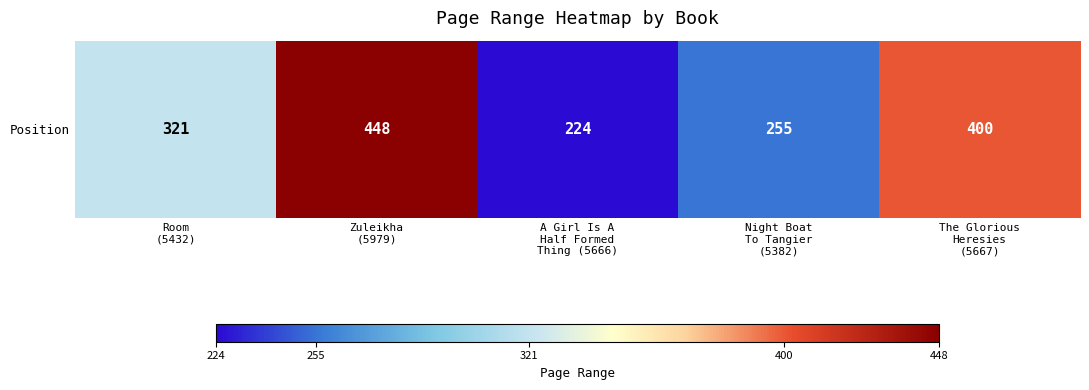

Which label corresponds to the largest value in the chart?

Zuleikha
(5979)